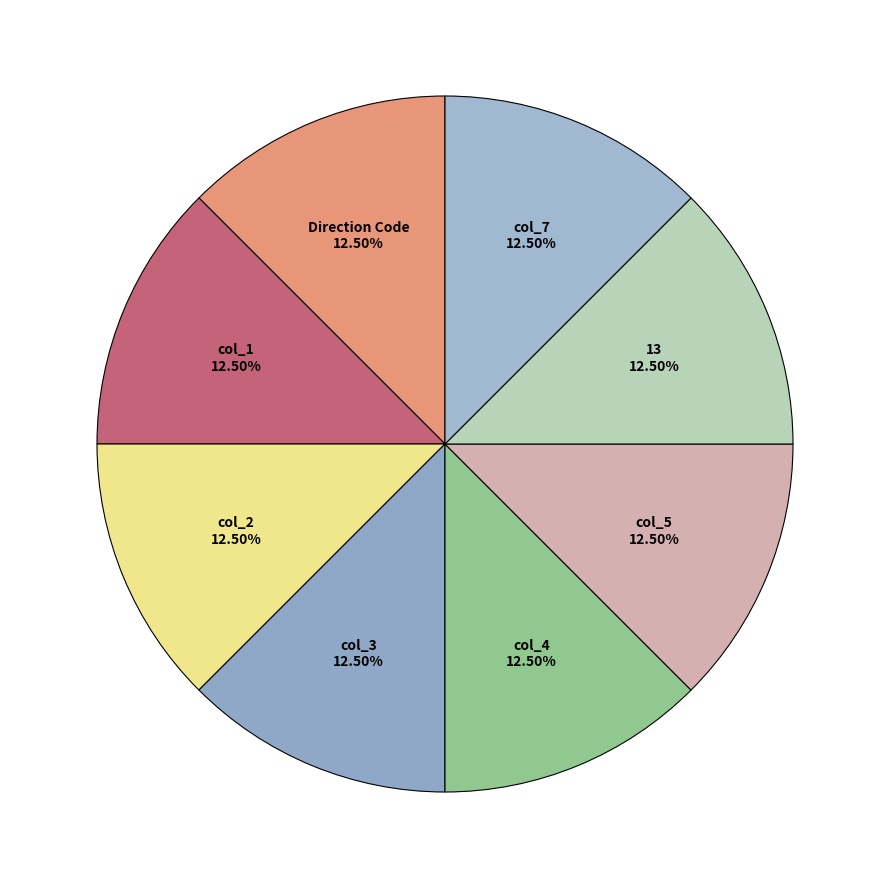

How many segments does this pie chart have?

8